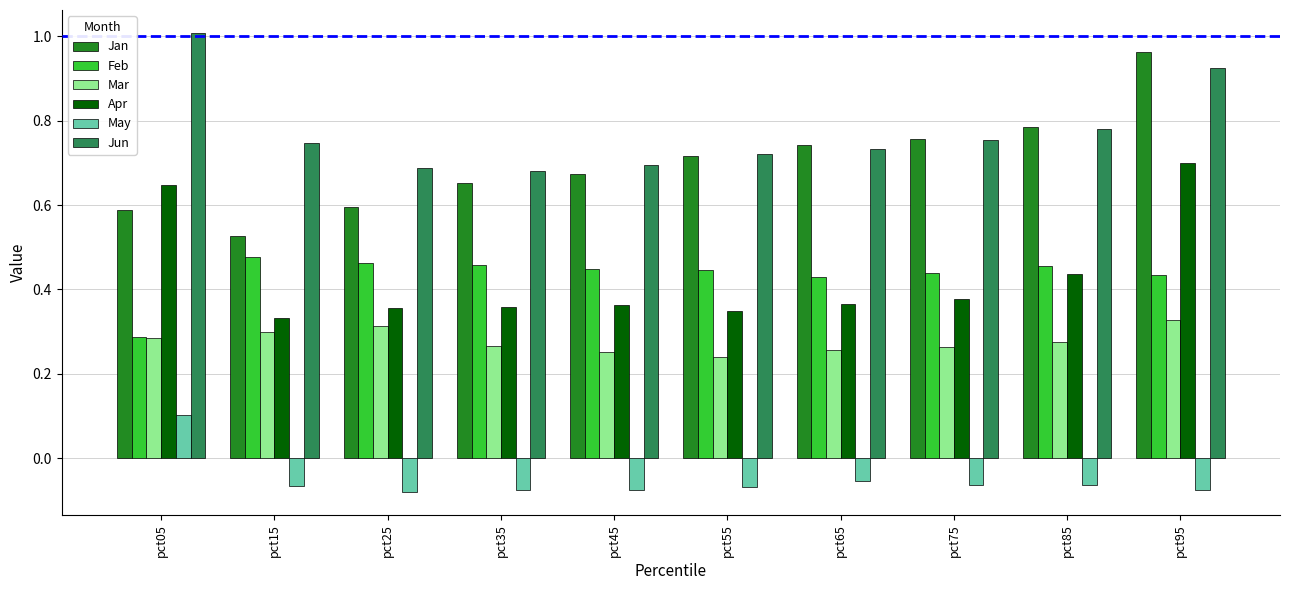

Which series has the largest range (max minus min)?

Jan